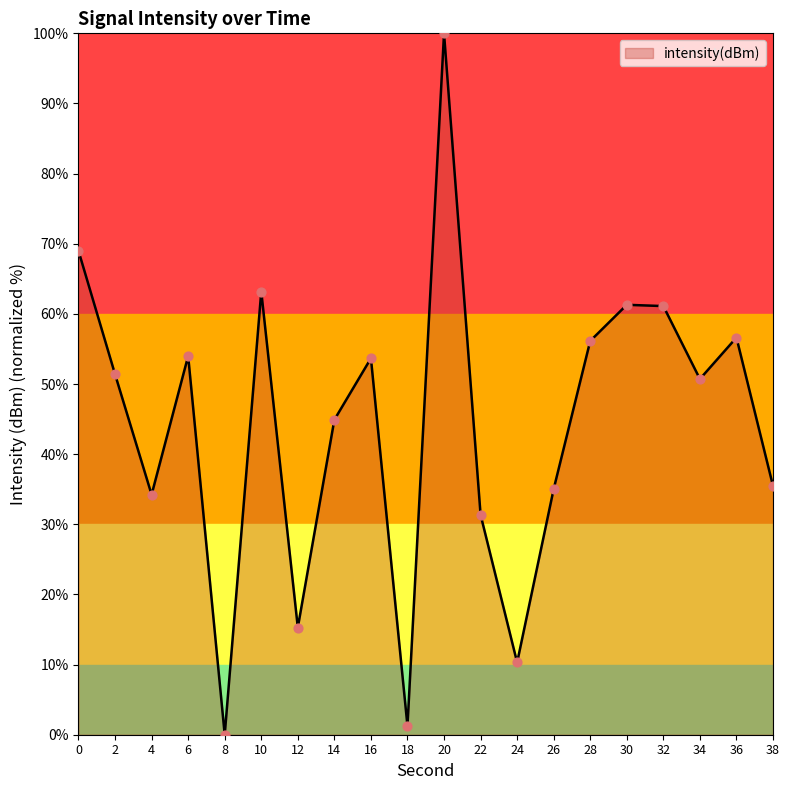

What is the change in value from 12 to 24?

-5.0